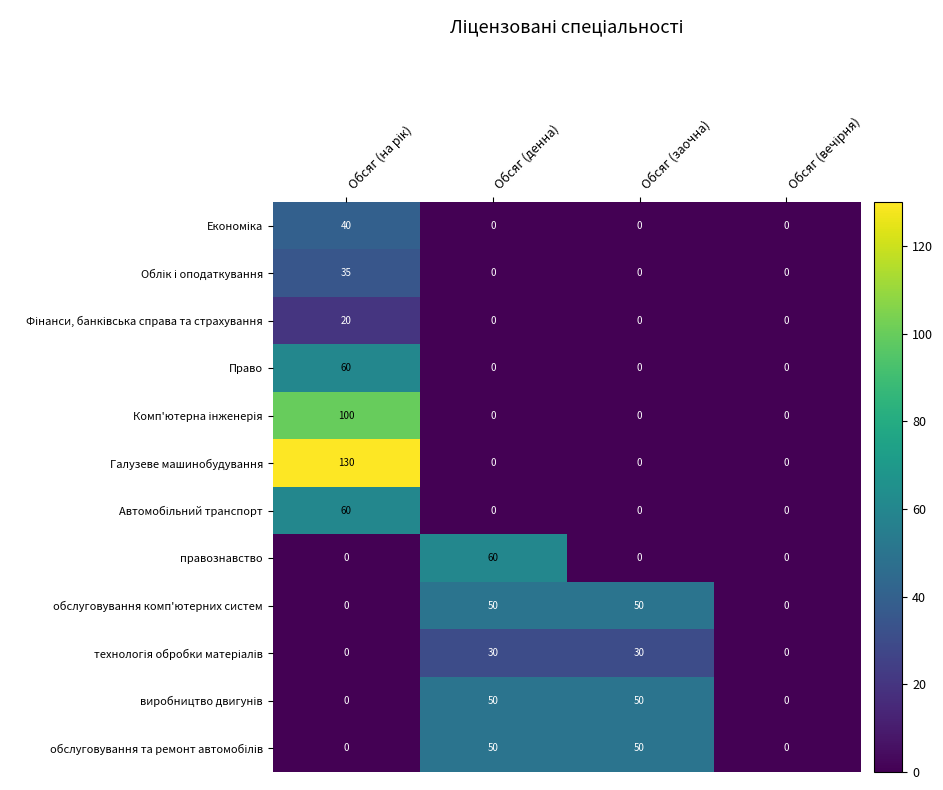

Rank the categories by Галузеве машинобудування value from lowest to highest.

Обсяг (денна), Обсяг (заочна), Обсяг (вечірня), Обсяг (на рік)